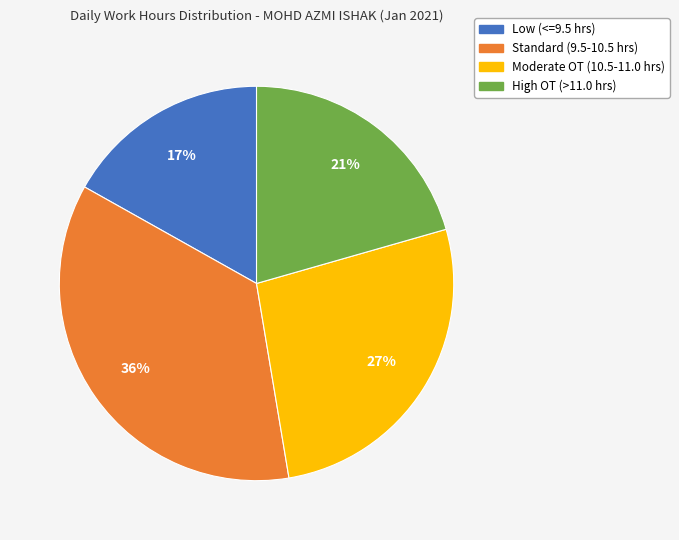

How many slices are in this pie chart?

4